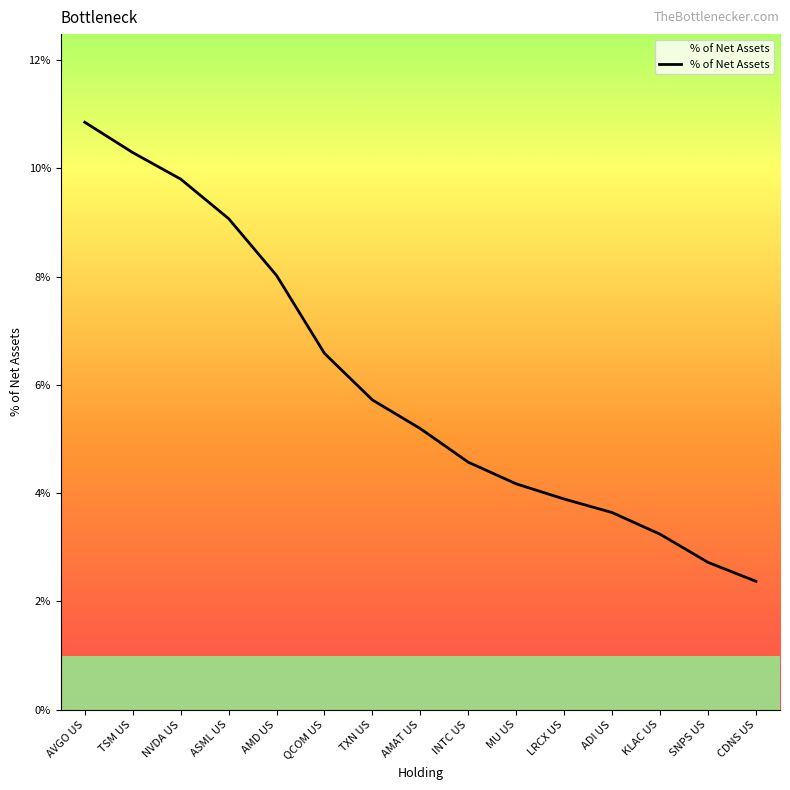

Does the chart have visible grid lines?

No